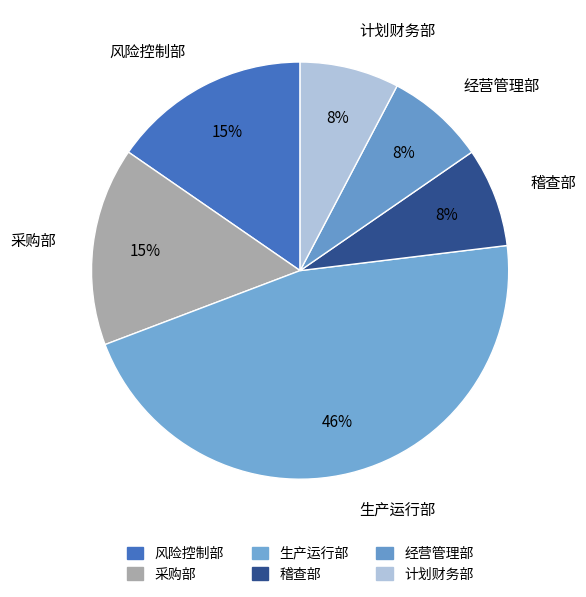

To the nearest percent, what portion does 稽查部 represent?

8%